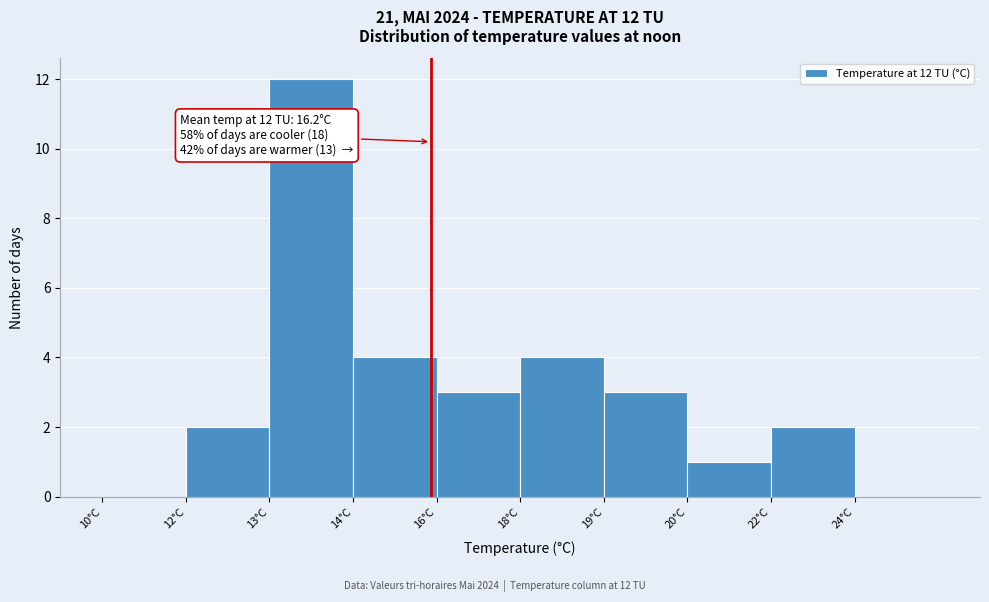

Reading left to right, extract all data points from this chart.

10°C=0	12°C=2	13°C=12	14°C=4	16°C=3	18°C=4	19°C=3	20°C=1	22°C=2	24°C=0